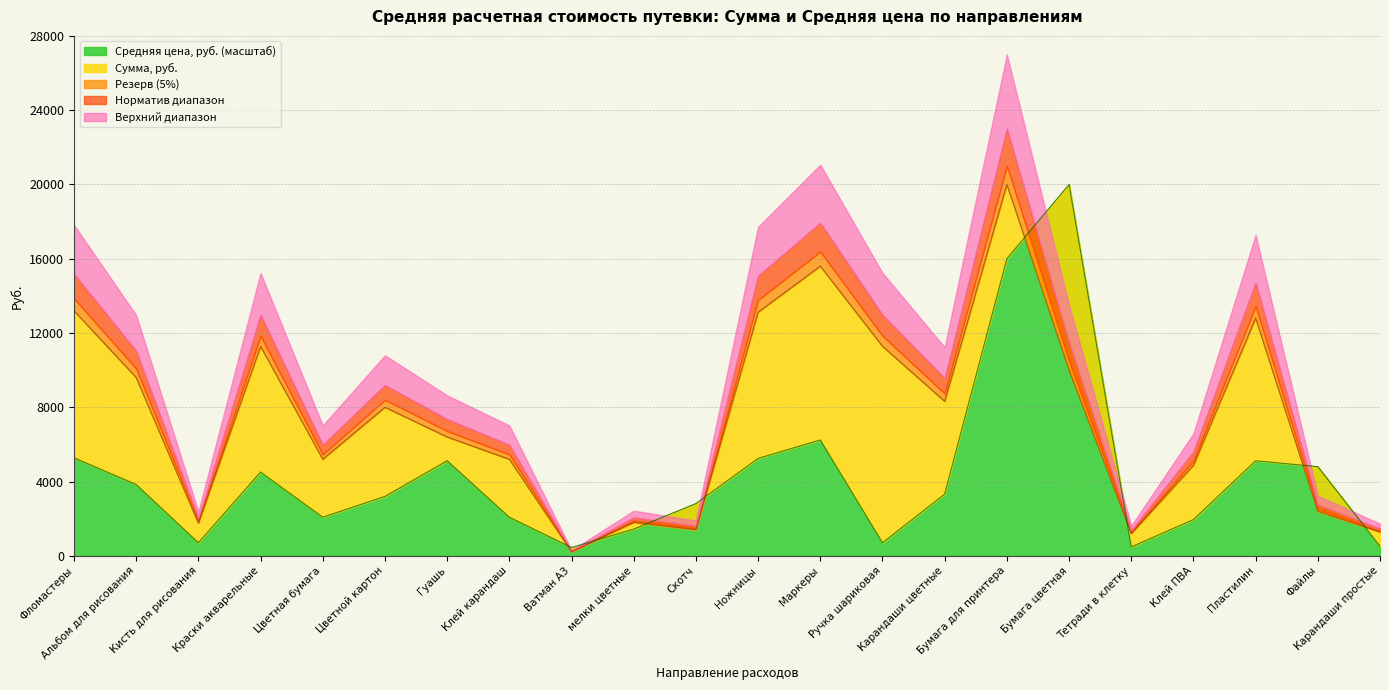

True or false: Средняя цена, руб. has more than 2 interior local peaks.

True